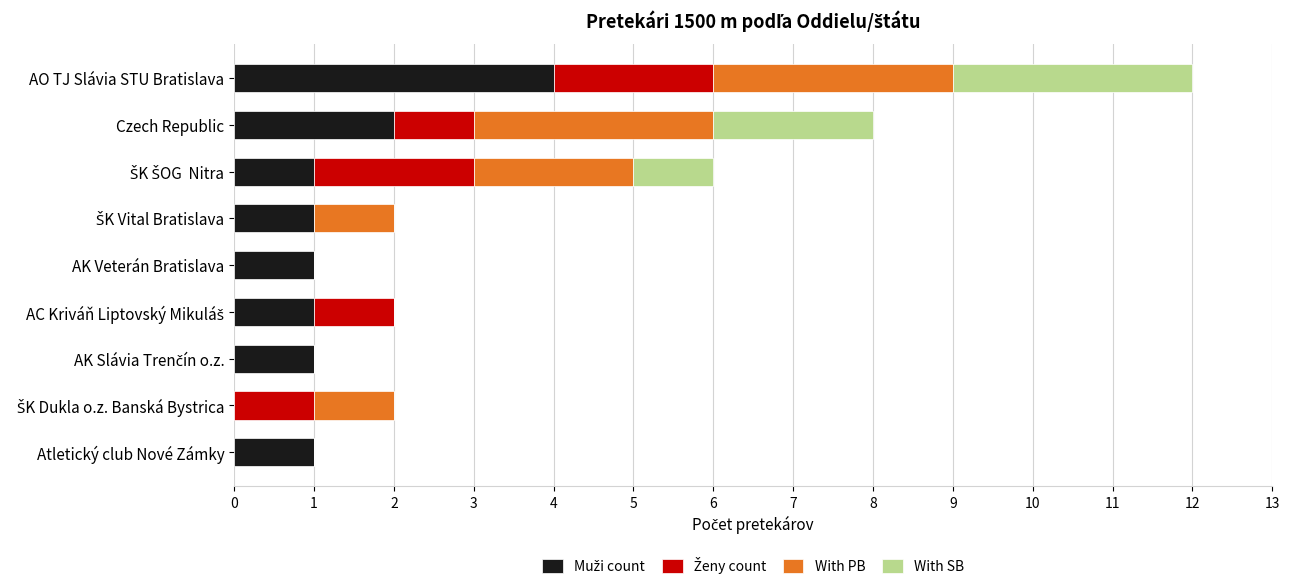

How many series are shown in this chart?

4